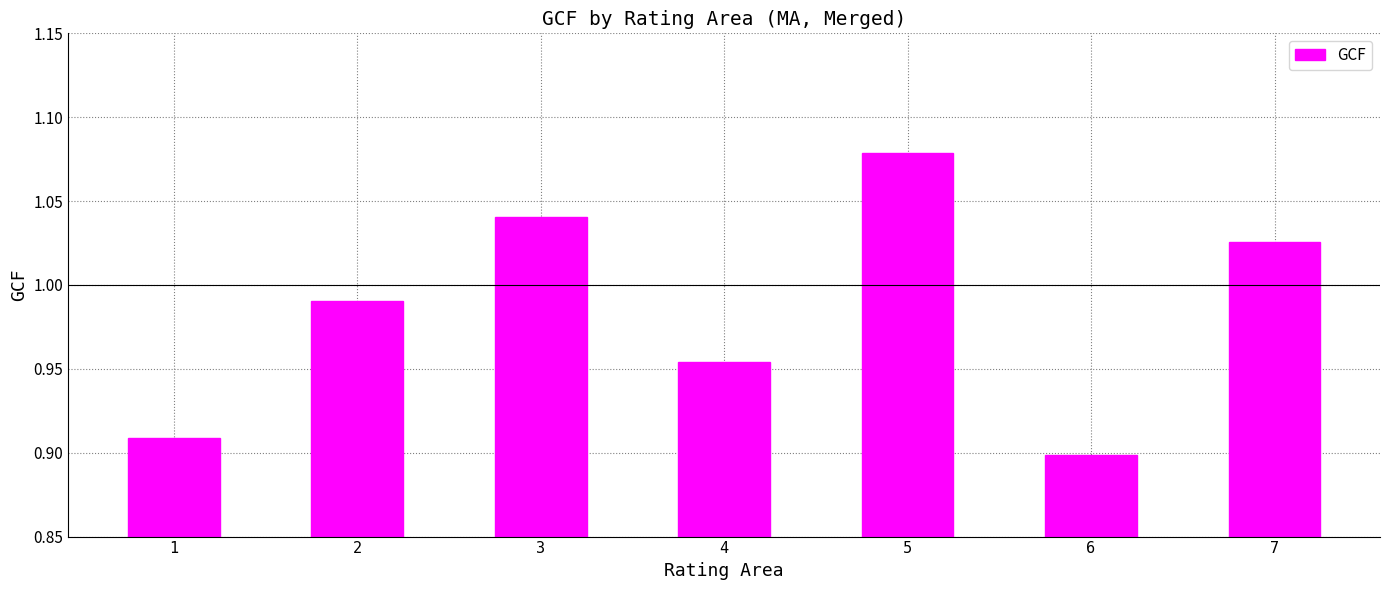

The value at 7 is 1.6. True or false?

False